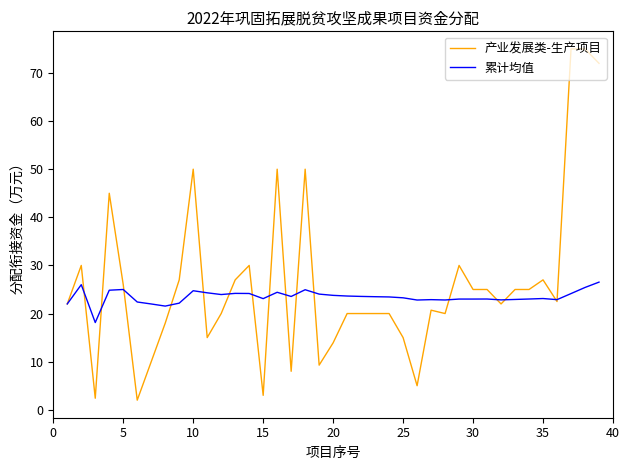

How many lines are shown in the chart?

2